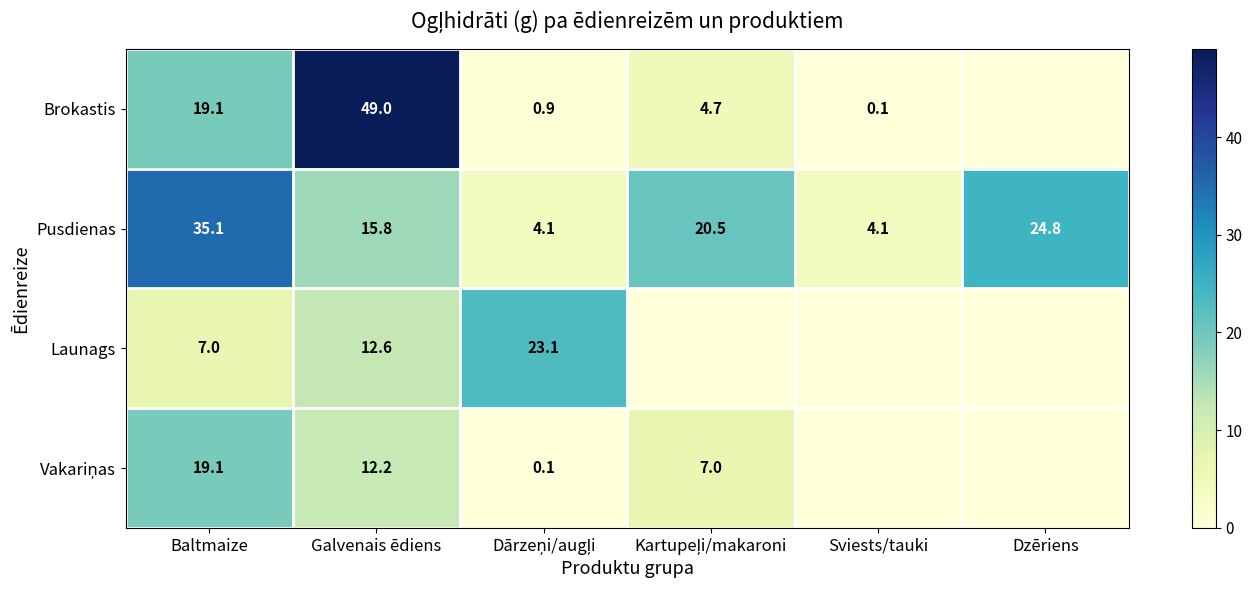

What is the average value of the Pusdienas series?

17.4